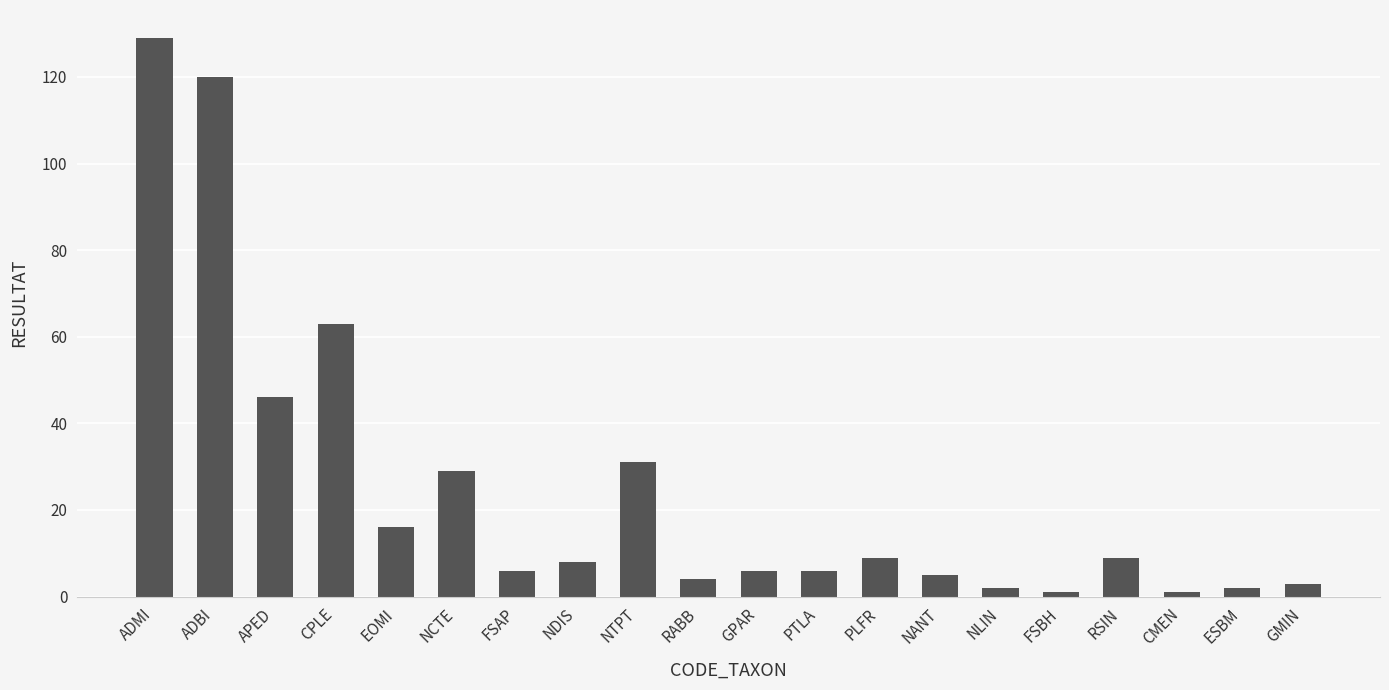

Count the number of data series in this chart.

1